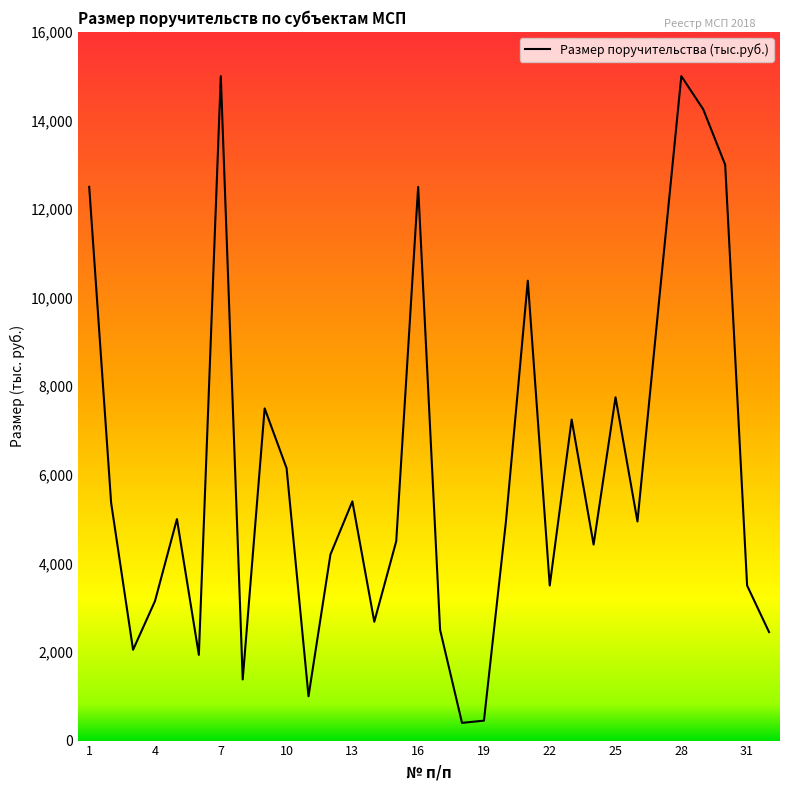

What is the difference between the maximum and minimum values?

14600.0